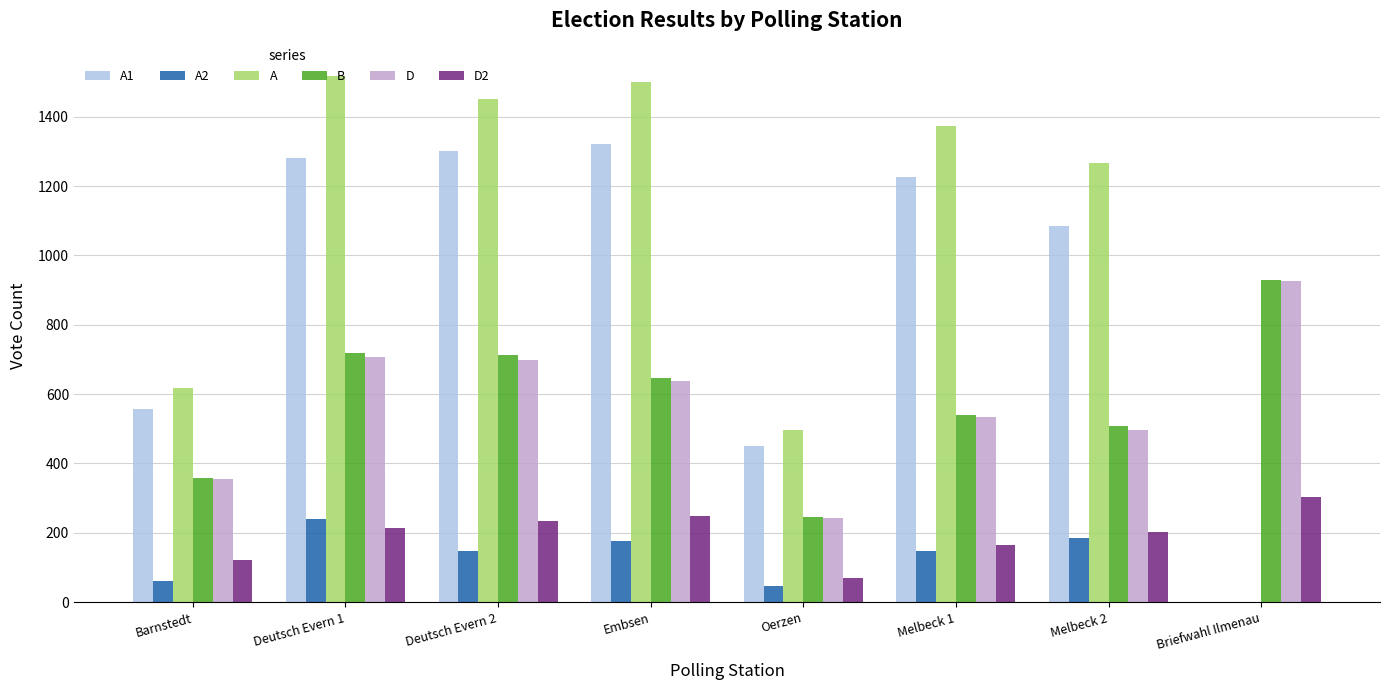

Which series has the largest range (max minus min)?

A